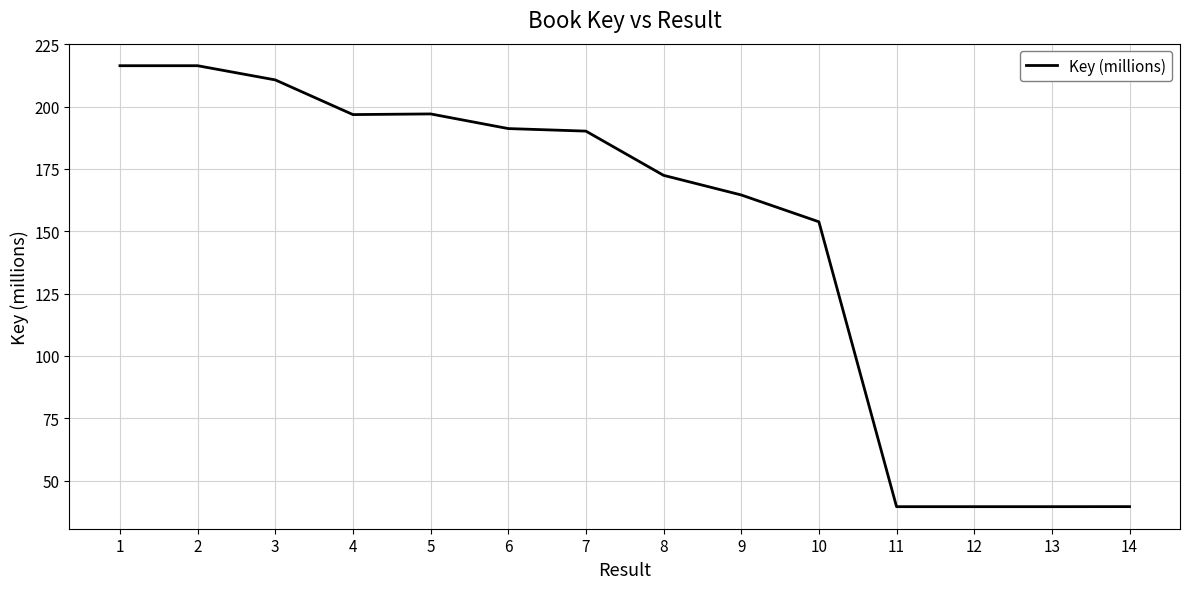

Where is the data nearest to the value 127?

10